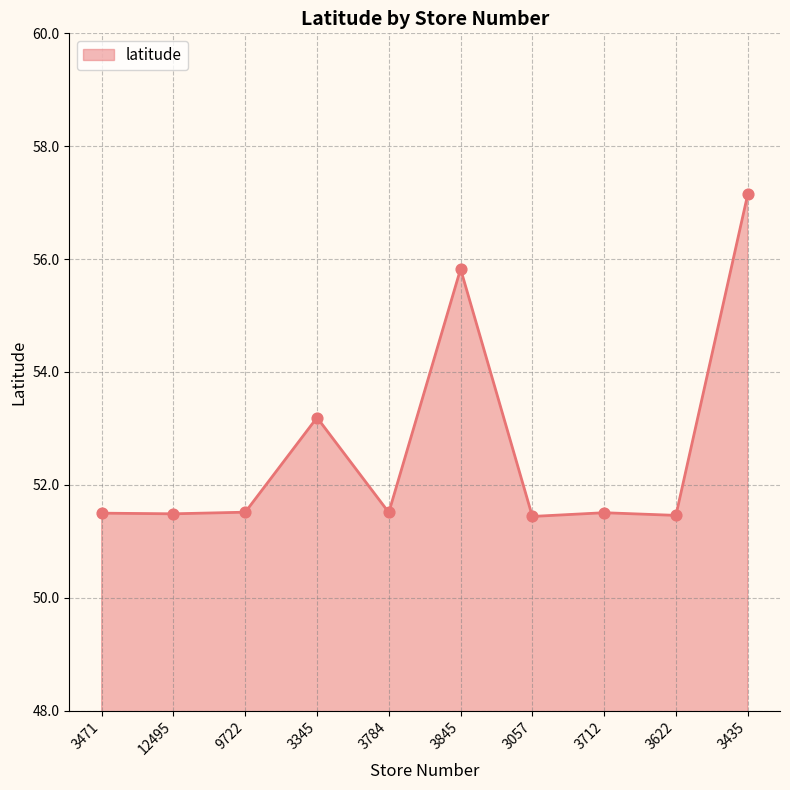

What is the change in value from 3784 to 3057?

-0.1